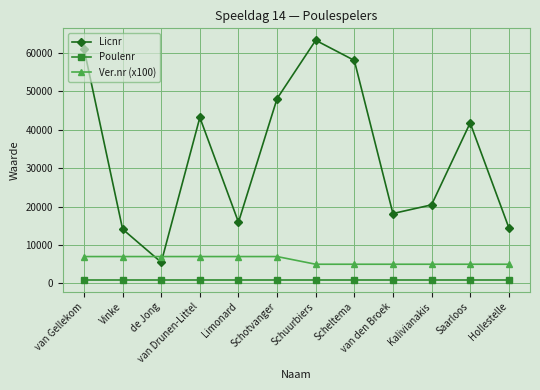

The Licnr series shows 15932 at Limonard. True or false?

True